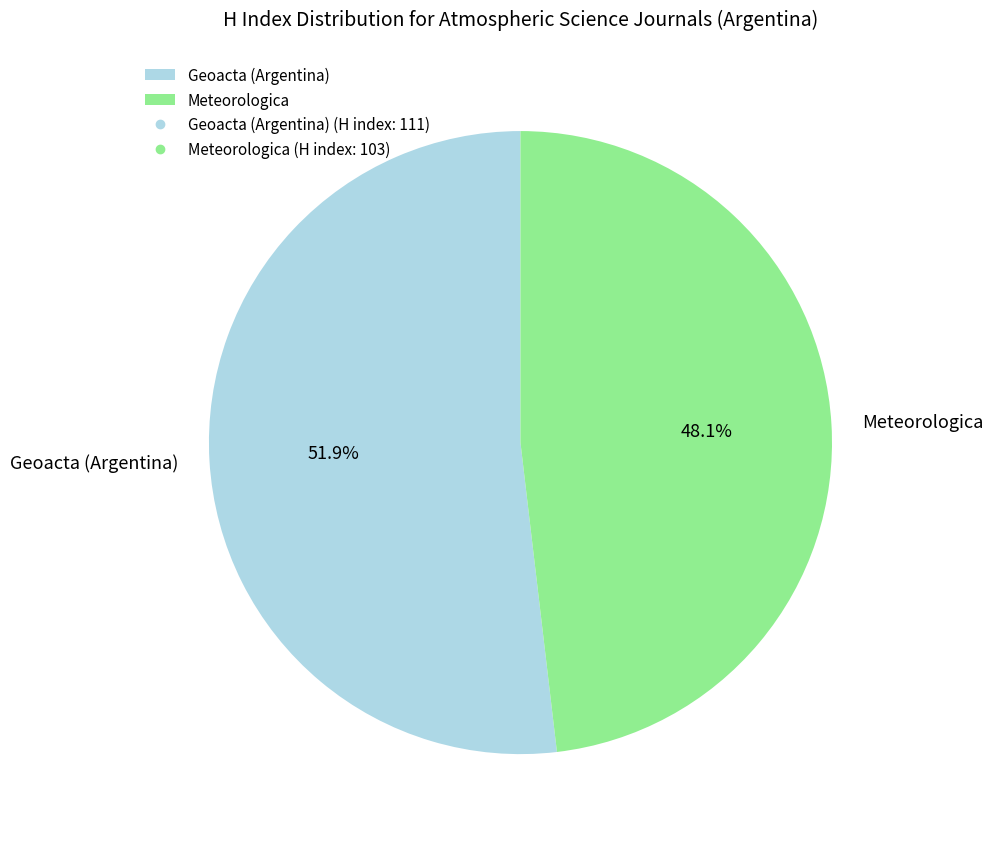

How many segments does this pie chart have?

2